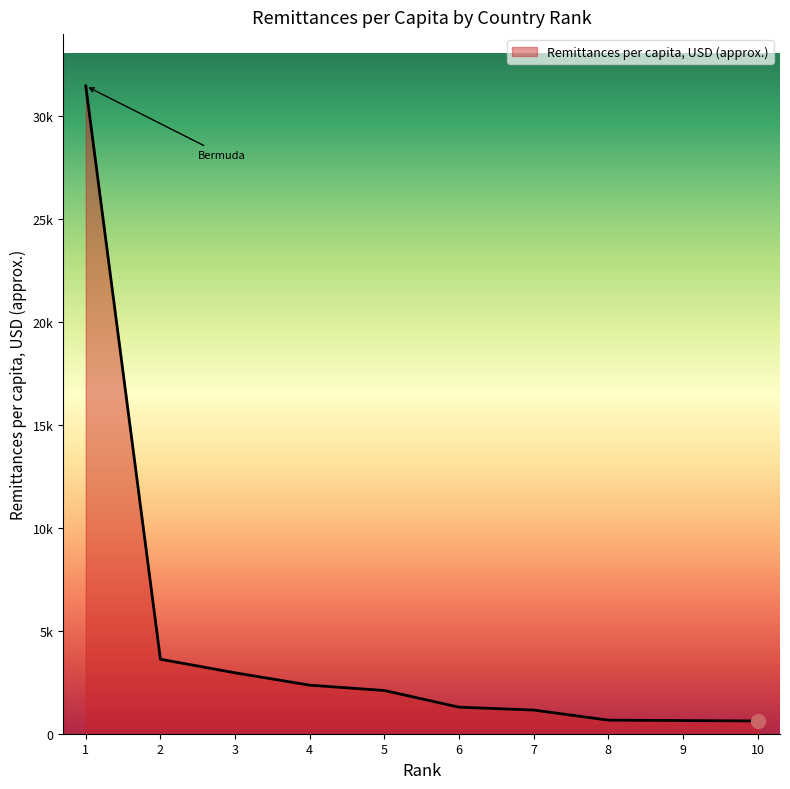

What is the difference between the values at 1 and 9?

30840